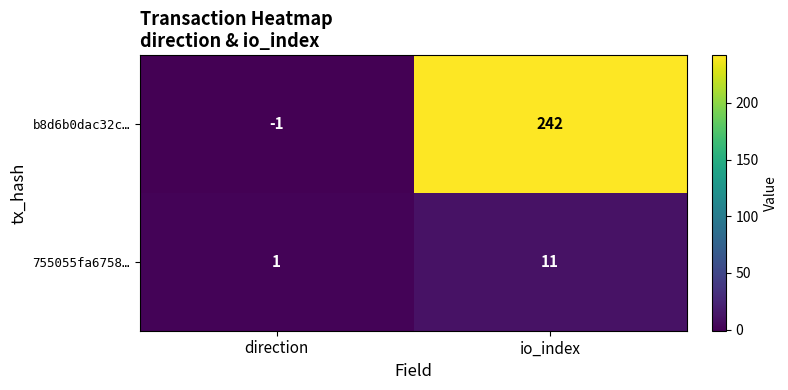

How many categories are shown in the chart?

2